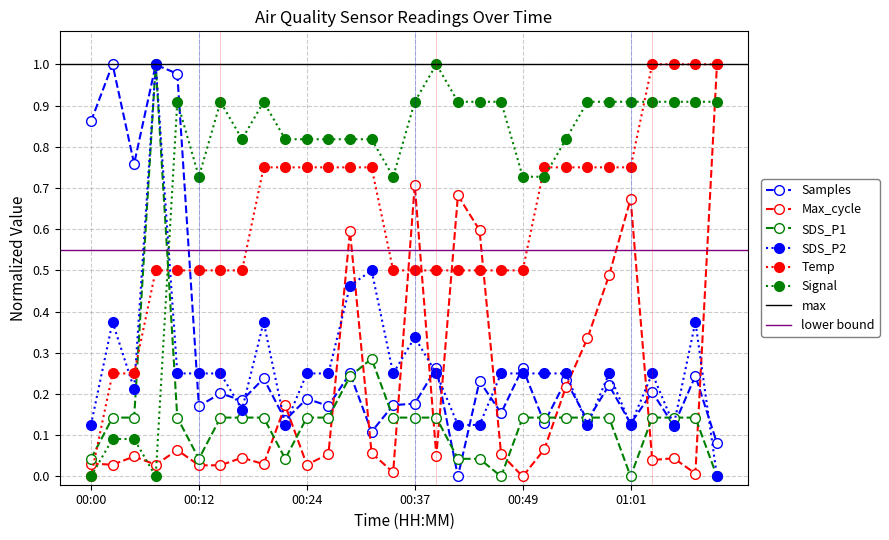

What is the total value across all series at 00:51?

2.1